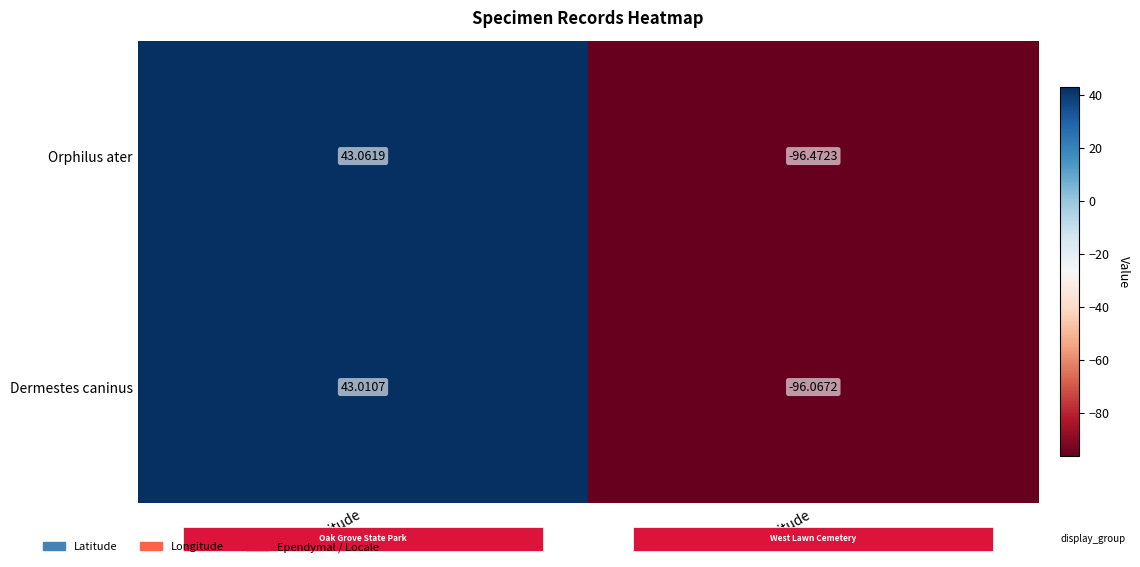

Count the number of data series in this chart.

2